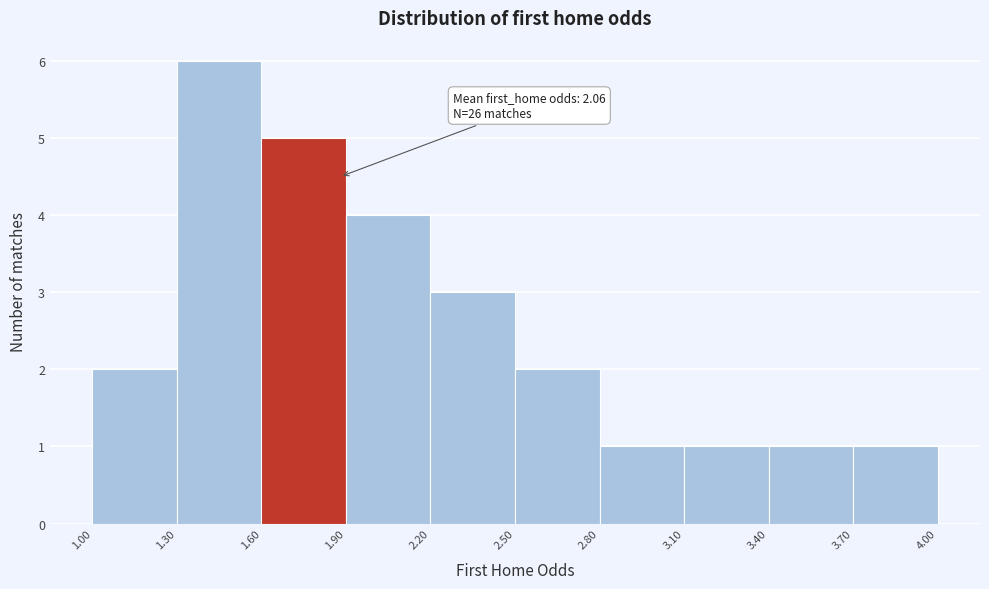

Over which range of the x-axis is the bar tallest?

1.30 to 1.60